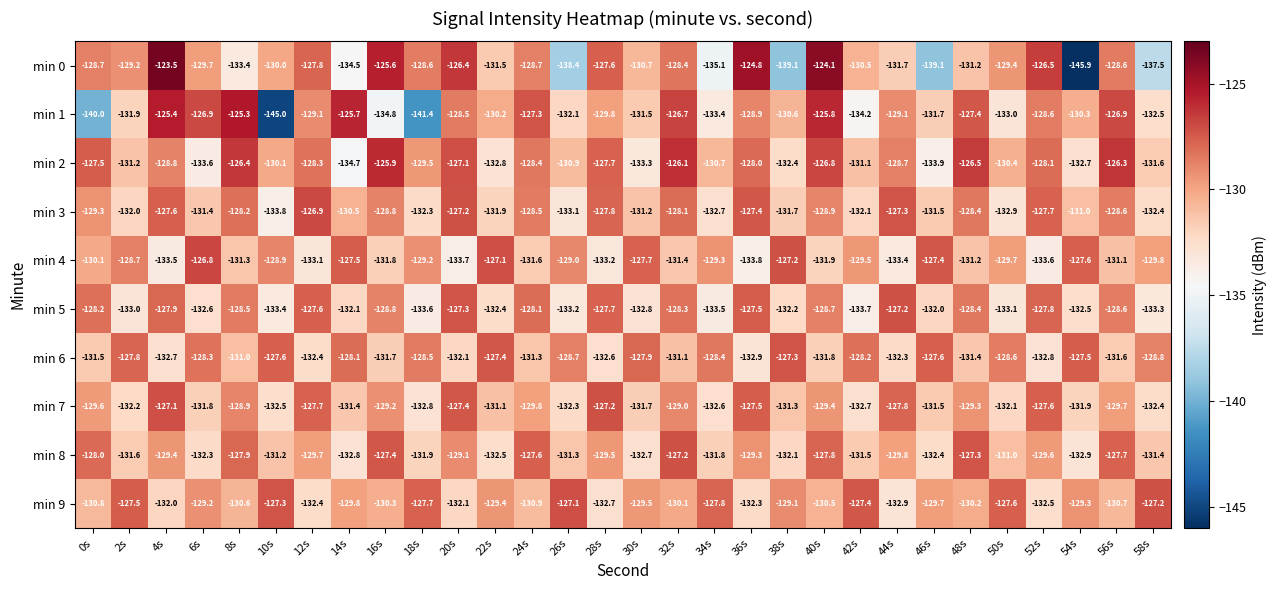

Which series has the largest range (max minus min)?

min 0